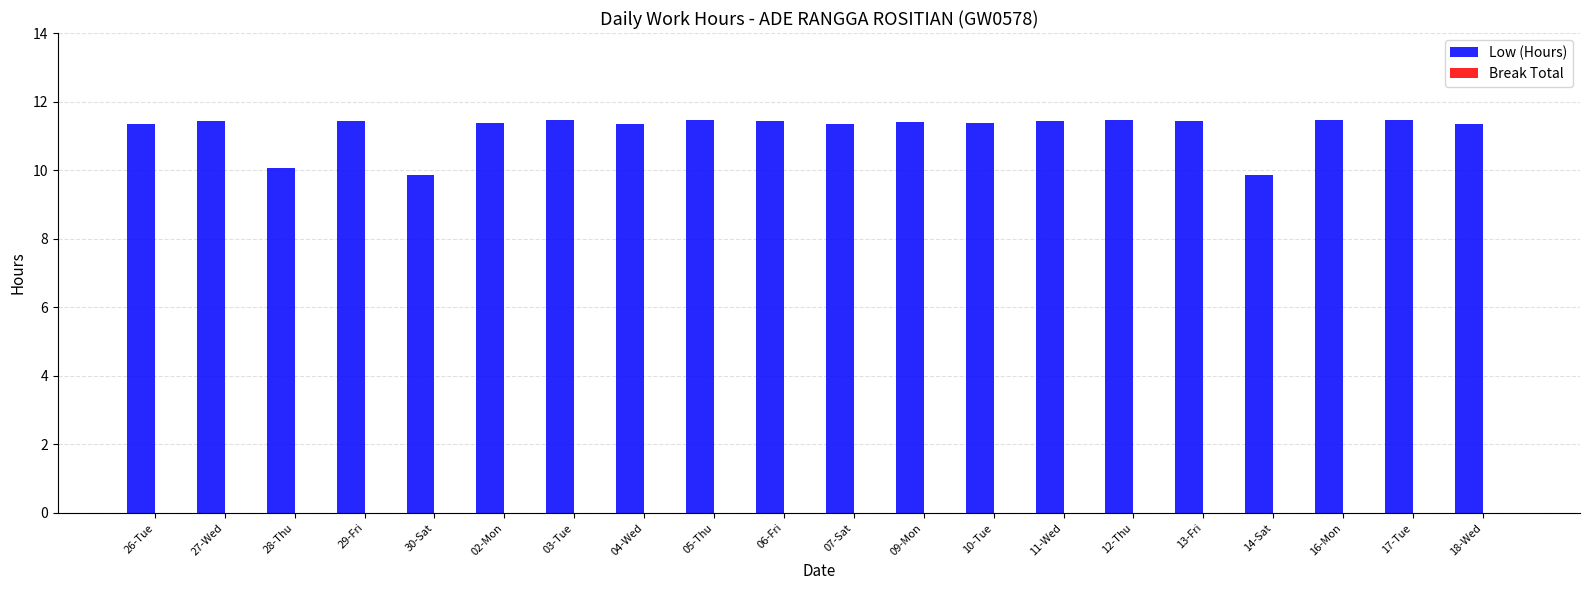

What is the average value?

11.2